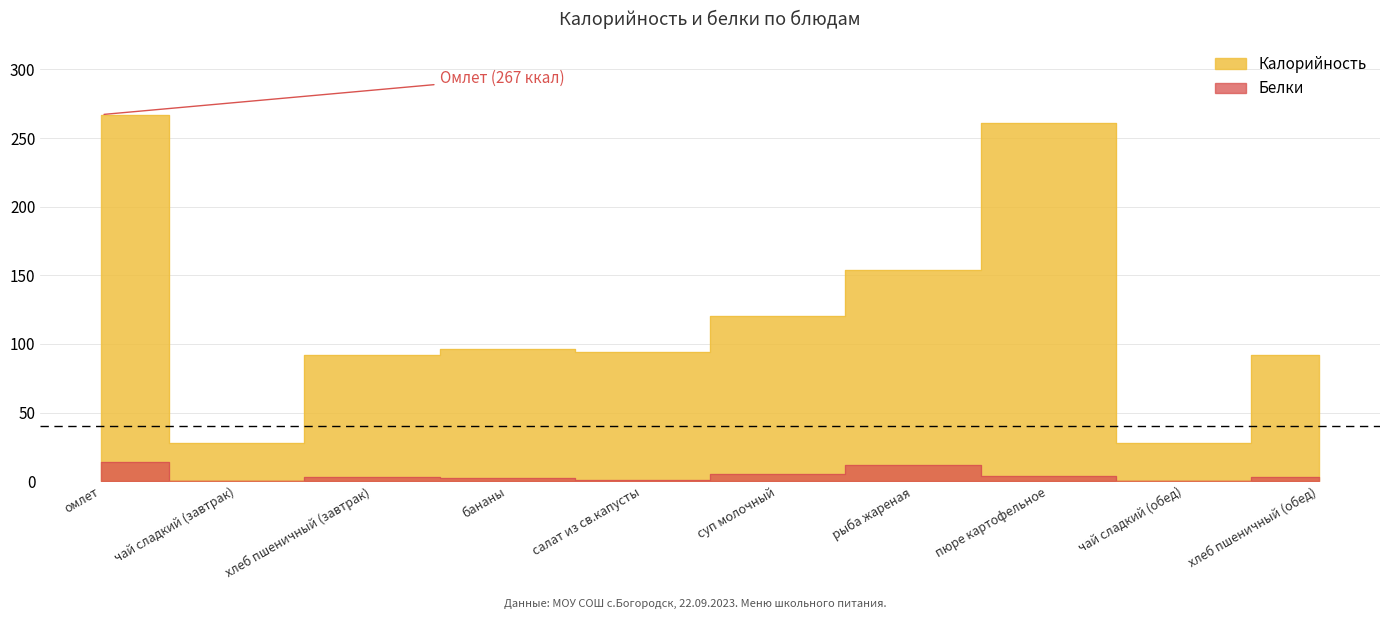

At which label does Белки reach its peak?

омлет